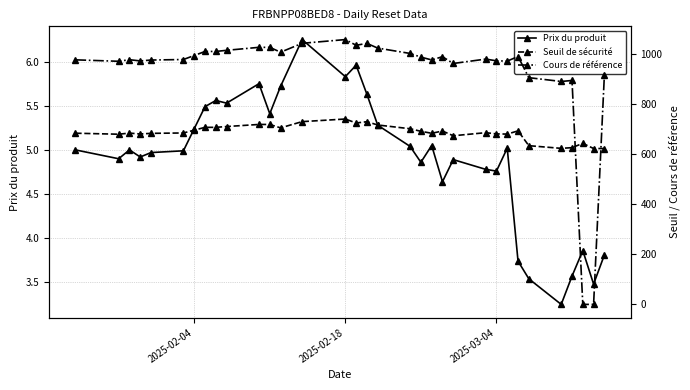

Is the value of Seuil de sécurité at 8 greater than the value of Prix du produit at 25?

Yes